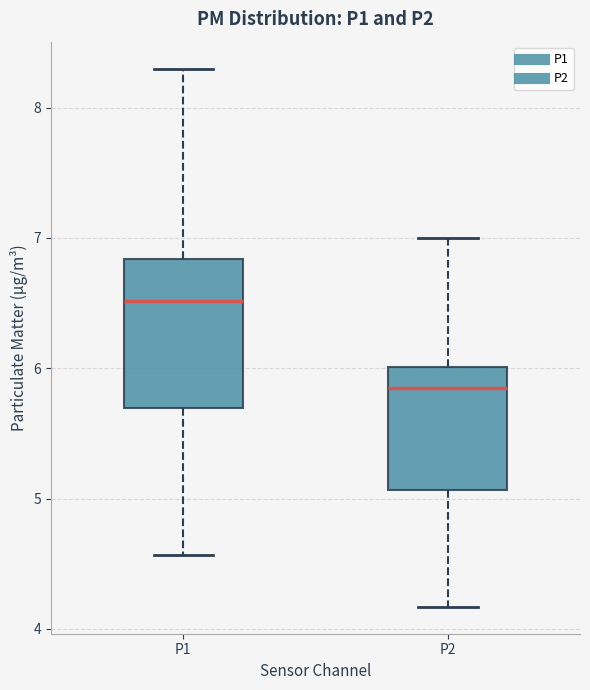

Reading left to right, transcribe this box plot: for each box, give where its median line is, the range the box spans, and where its two whiskers end, as read against the y-axis. The values are not printed on the chart, so give them approximately, as read against the axis.

P1: median 6.5, box 5.7 to 6.8, whiskers 4.6 to 8.3
P2: median 5.9, box 5.1 to 6.0, whiskers 4.2 to 7.0